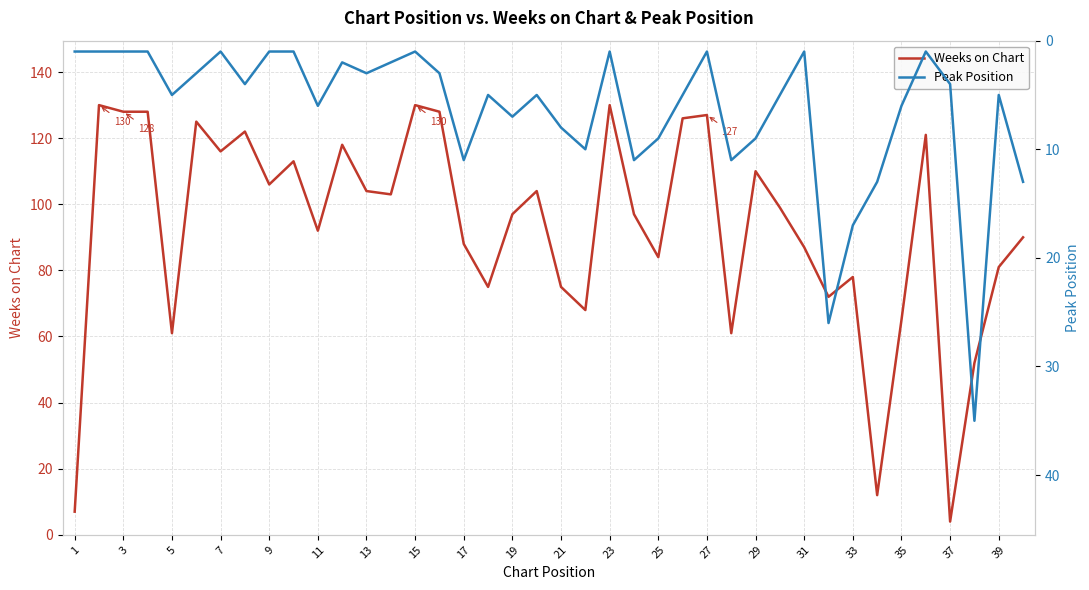

Which series ends up on top after the final intersection of Weeks on Chart and Peak Position?

Weeks on Chart